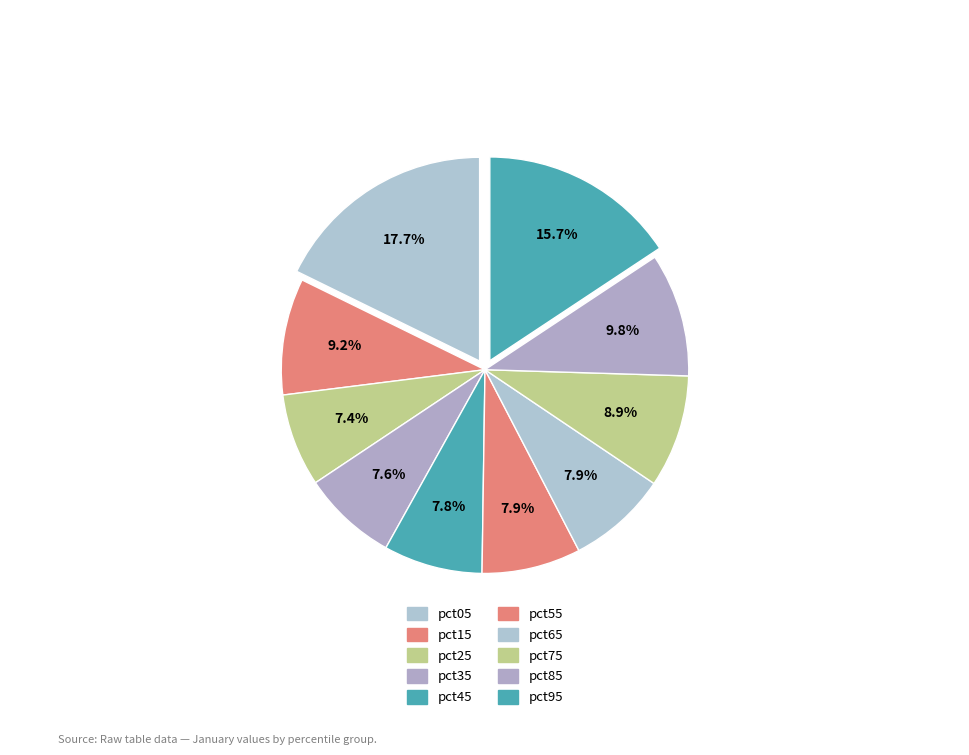

To the nearest percent, what portion does pct65 represent?

8%